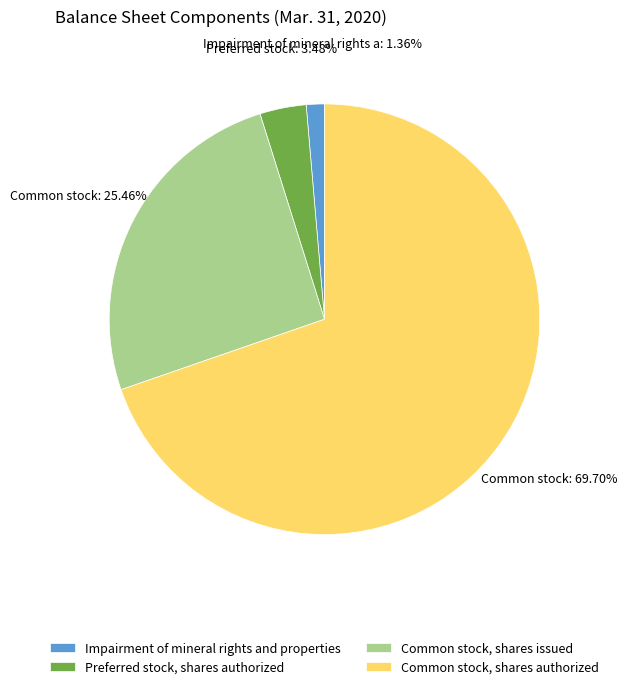

What percentage is the Preferred stock, shares authorized slice, to the nearest percent?

3%